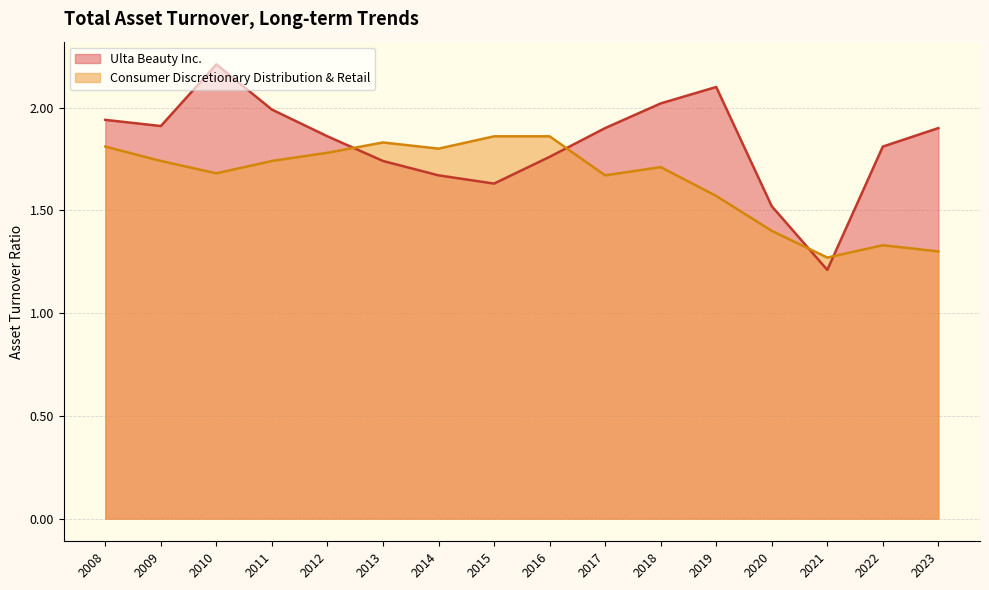

At which label is Consumer Discretionary Distribution & Retail closest to 1?

2021